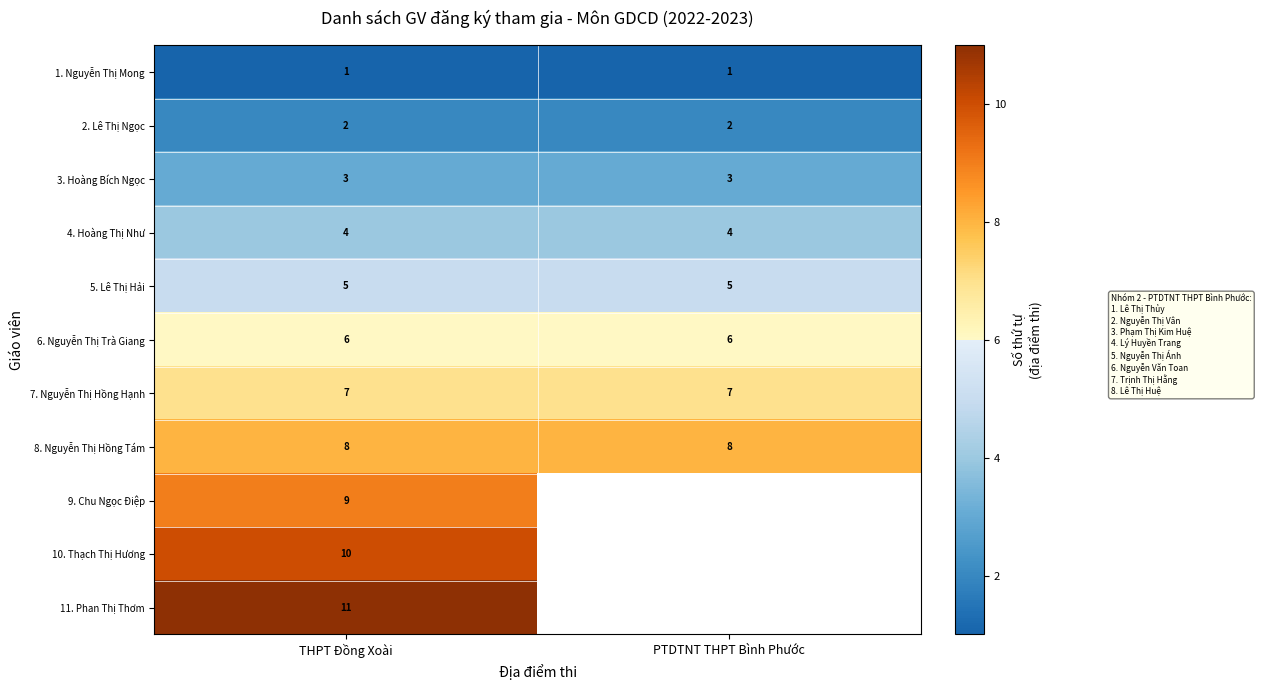

The value of 6. Nguyễn Thị Trà Giang at THPT Đồng Xoài is 2.2. True or false?

False